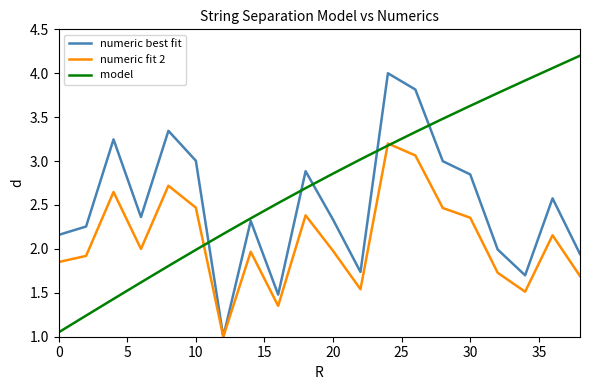

Does the chart display data point markers on the line(s)?

No